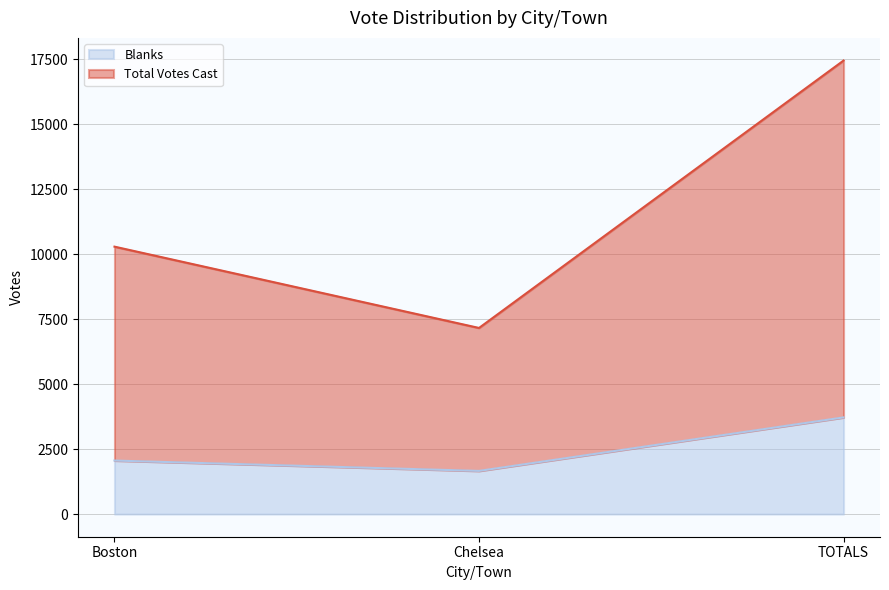

Count the number of data series in this chart.

2